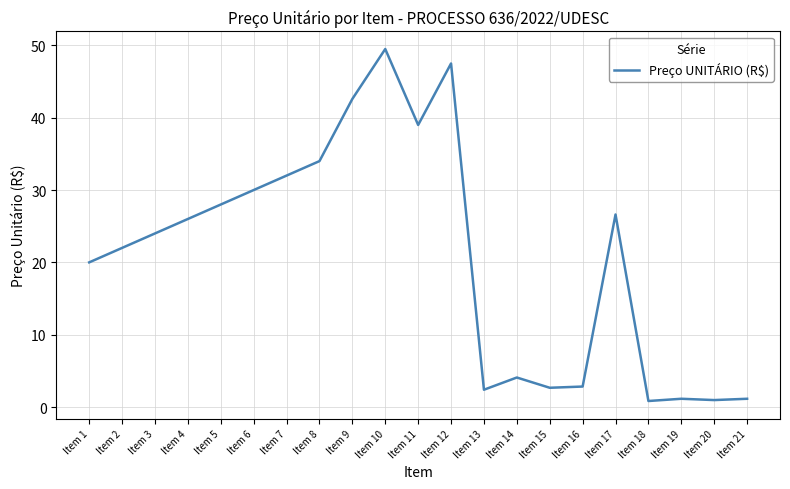

What is the difference between the maximum and minimum values?

48.7